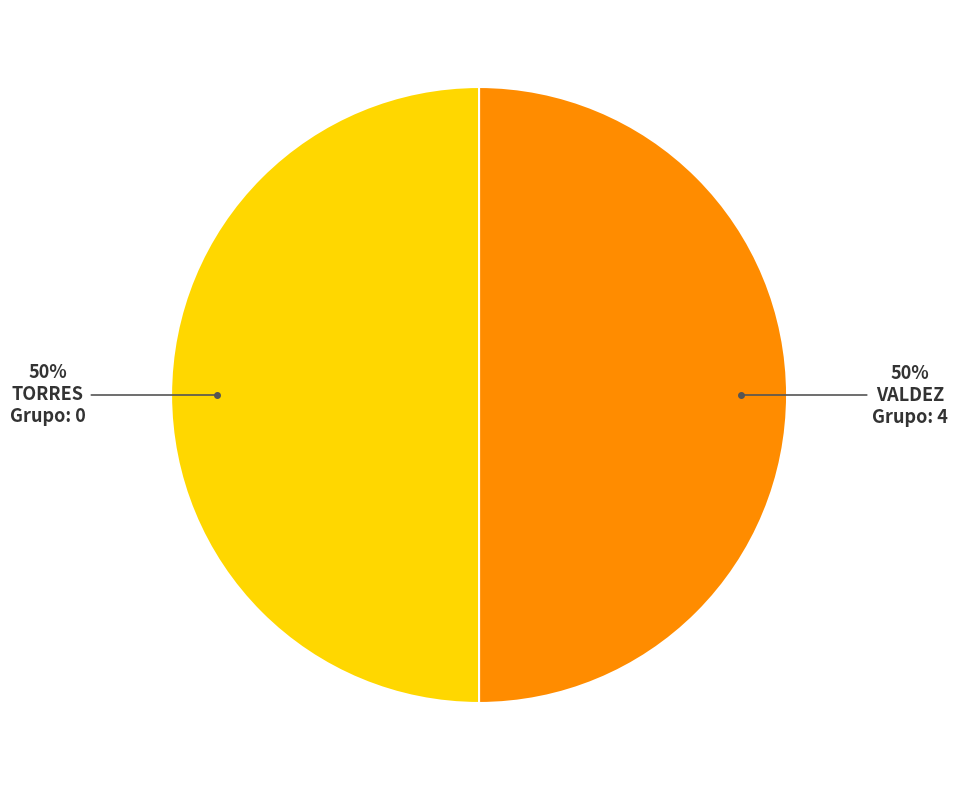

To the nearest percent, what is the average slice percentage?

50%